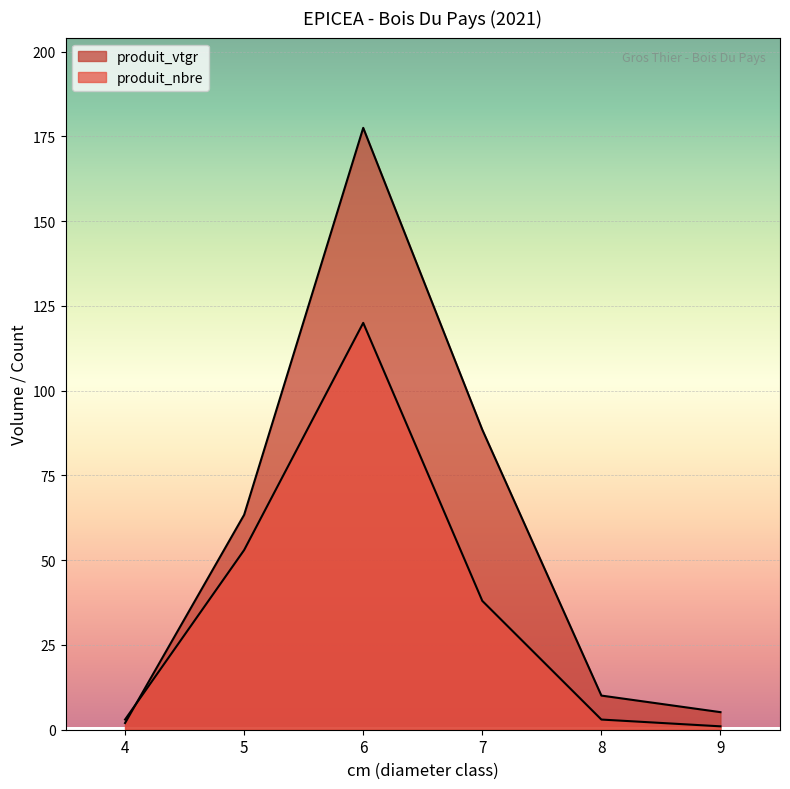

Reading right to left, extract all data points from this chart.

produit_vtgr: 9=5.2	8=10.1	7=88.5	6=177.5	5=63.4	4=2.0
produit_nbre: 9=1.0	8=3.0	7=38.0	6=120.0	5=53.0	4=3.0